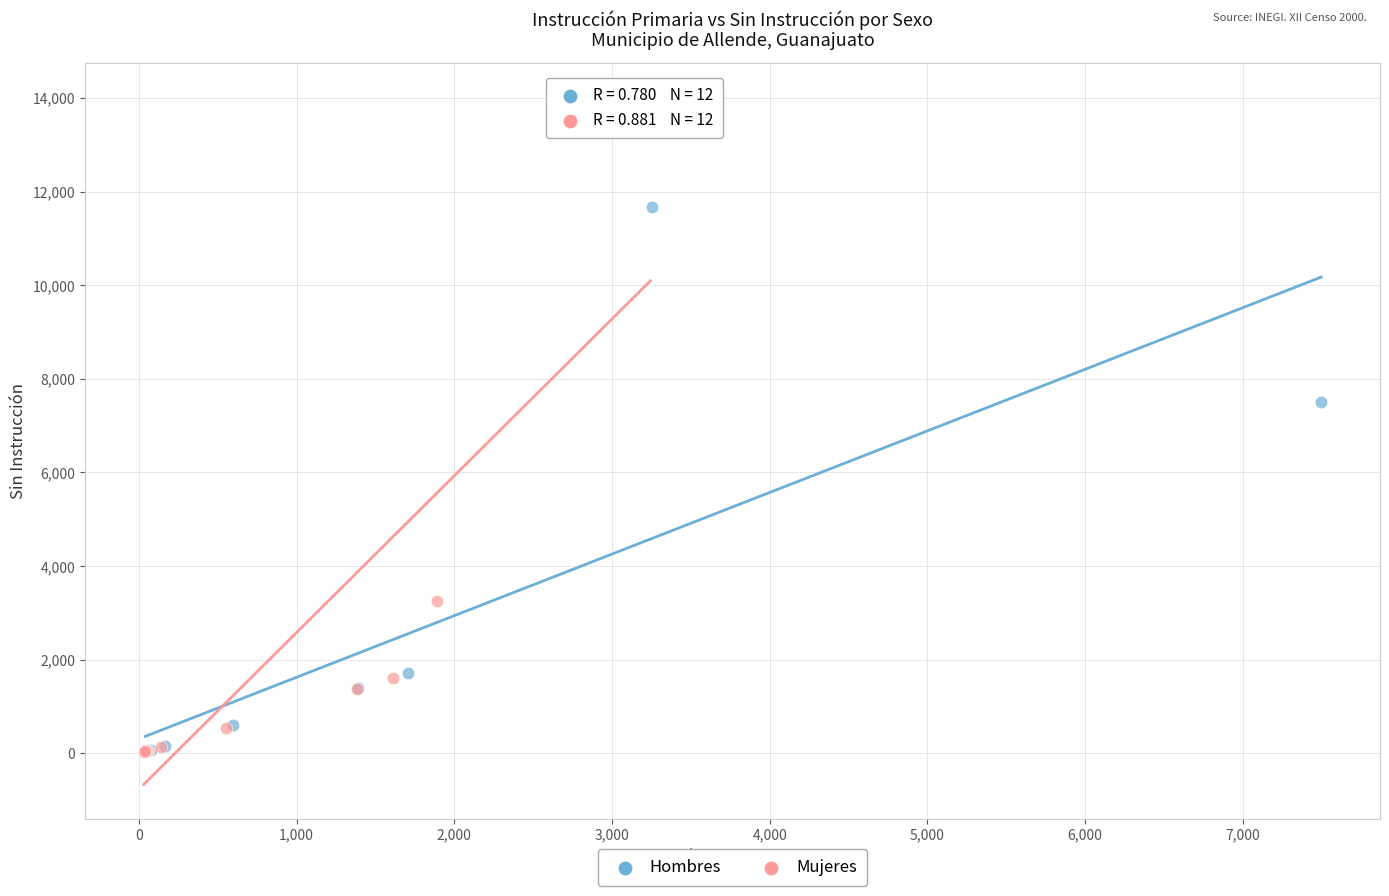

What are all the series names shown in the legend?

Hombres, Mujeres